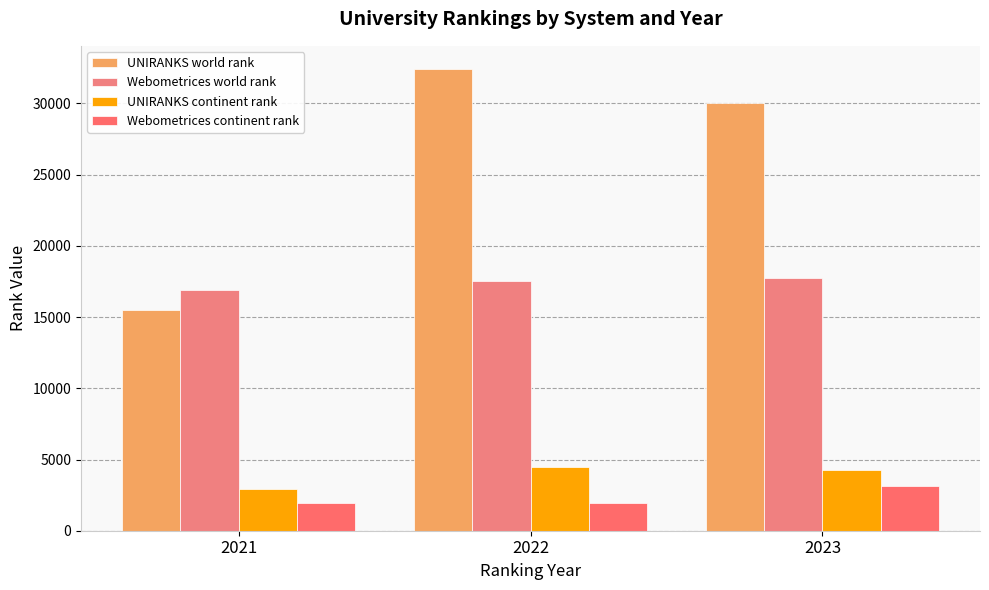

The value of UNIRANKS continent rank at 2021 is 2964. True or false?

True